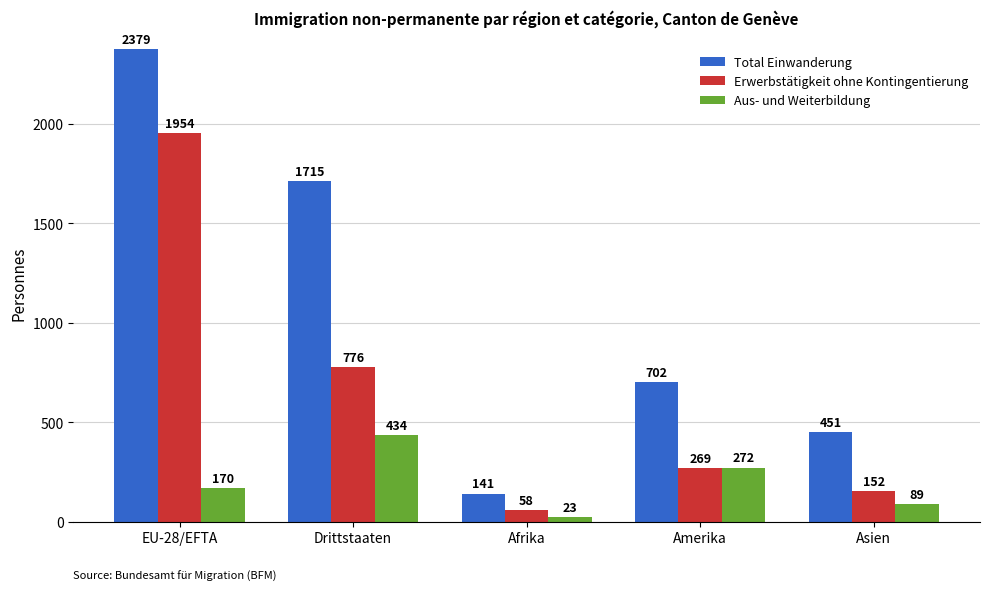

Reading left to right, what are all the values shown in this chart?

Total Einwanderung: EU-28/EFTA=2379	Drittstaaten=1715	Afrika=141	Amerika=702	Asien=451
Erwerbstätigkeit ohne Kontingentierung: EU-28/EFTA=1954	Drittstaaten=776	Afrika=58	Amerika=269	Asien=152
Aus- und Weiterbildung: EU-28/EFTA=170	Drittstaaten=434	Afrika=23	Amerika=272	Asien=89